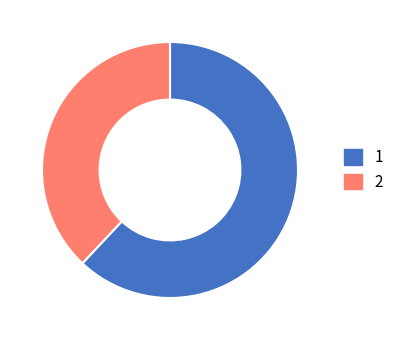

True or false: 1 accounts for 62% of the total.

True